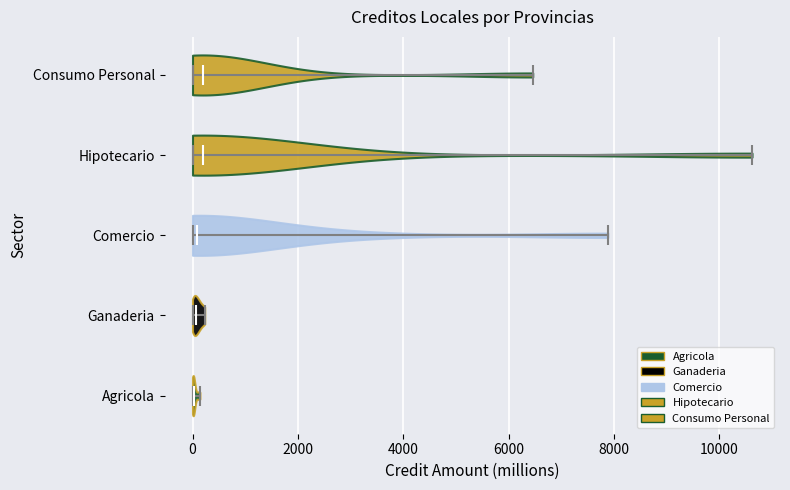

What is the lowest point the violin for Consumo Personal reaches on the x-axis? The values are not printed on the chart, so give them approximately, as read against the axis.

0